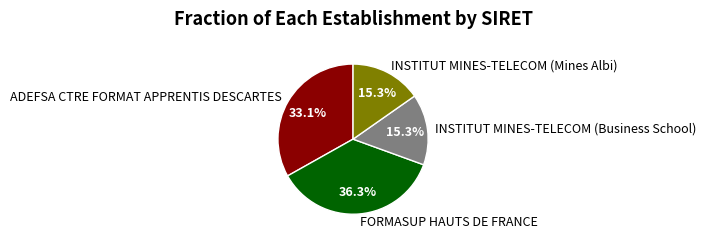

Between FORMASUP HAUTS DE FRANCE and ADEFSA CTRE FORMAT APPRENTIS DESCARTES, which is larger?

FORMASUP HAUTS DE FRANCE